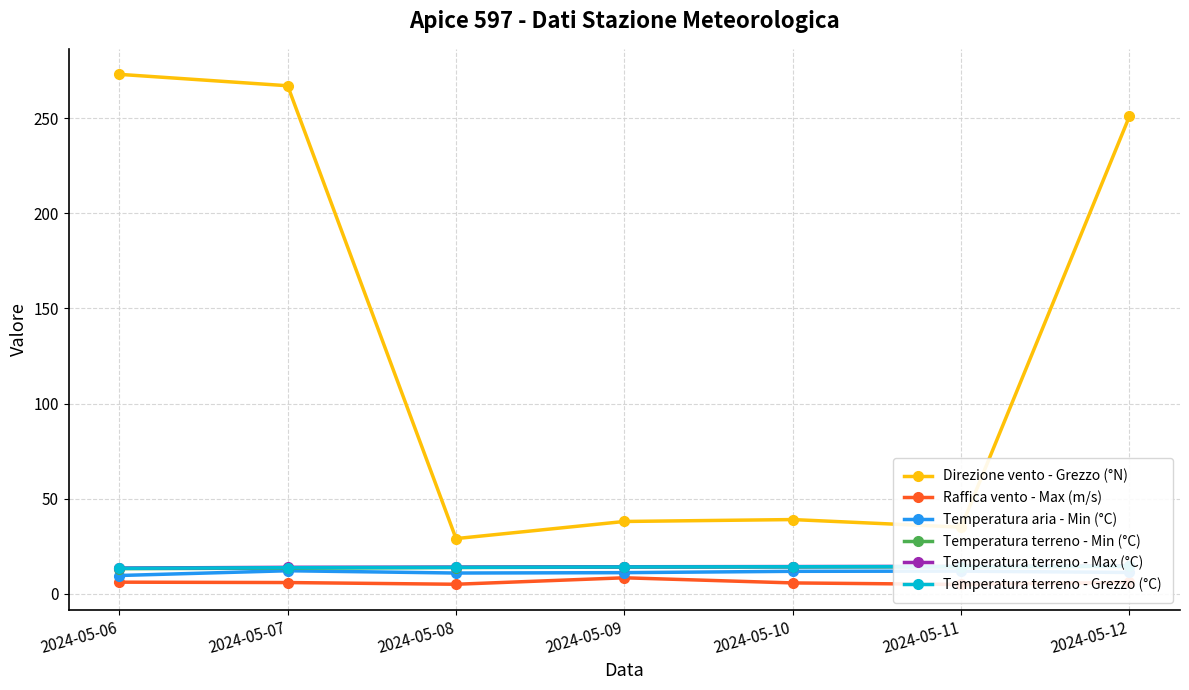

Between 2024-05-06 and 2024-05-11, which is larger?

2024-05-06